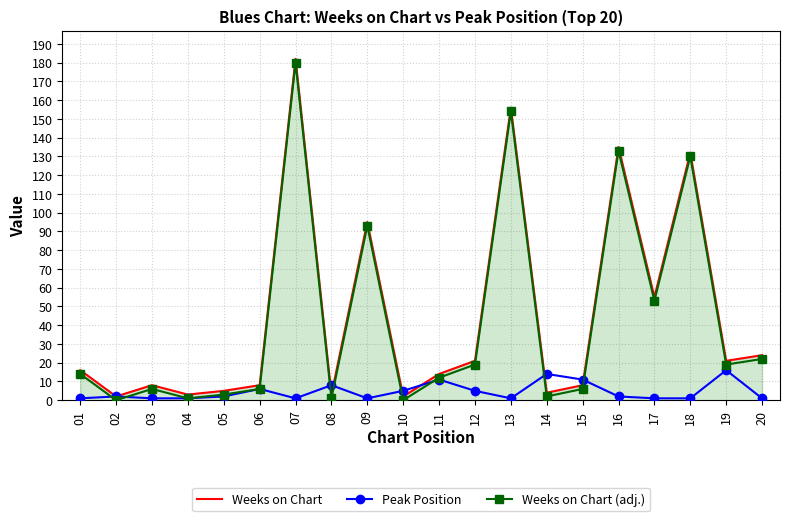

True or false: Weeks on Chart (adj.) and Peak Position intersect in this chart.

True